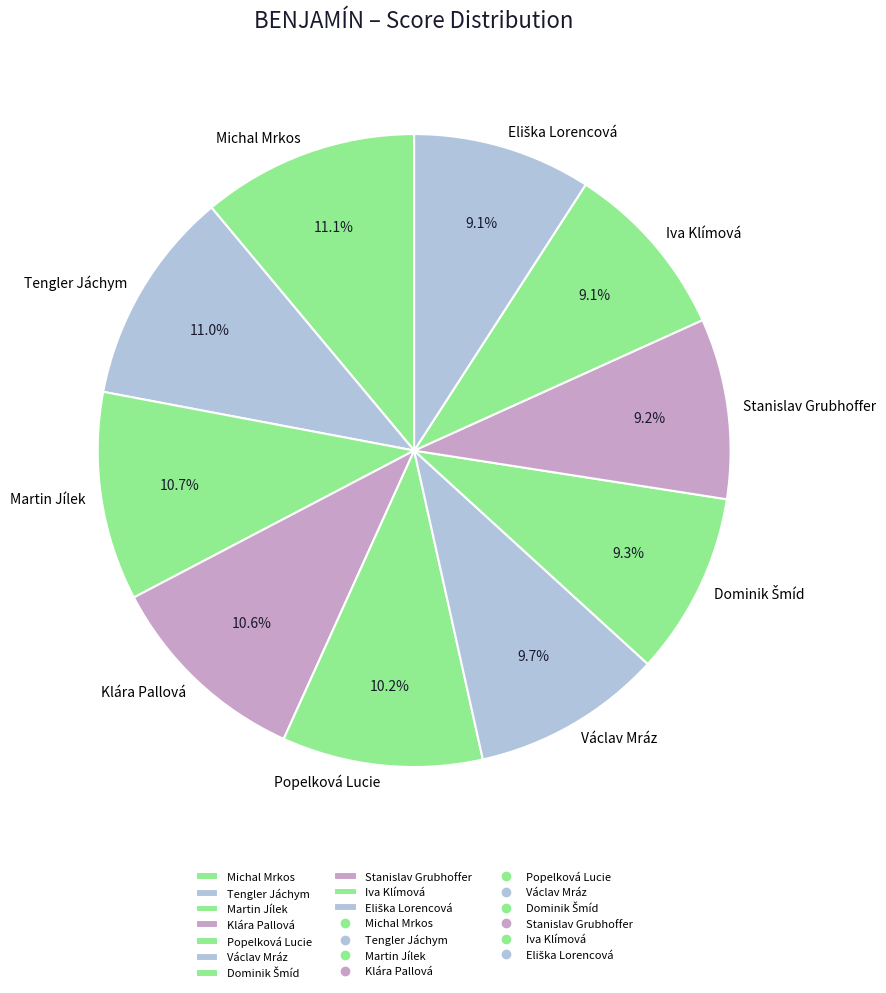

Approximately how many times larger is the value at Stanislav Grubhoffer compared to Tengler Jáchym?

0.8